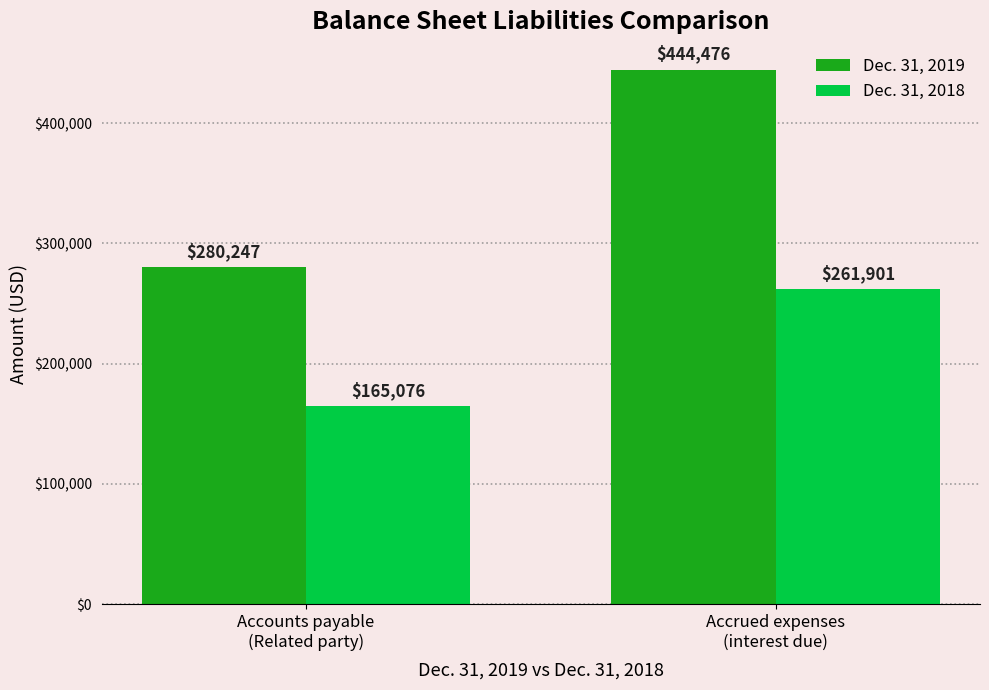

How many categories are shown in the chart?

2